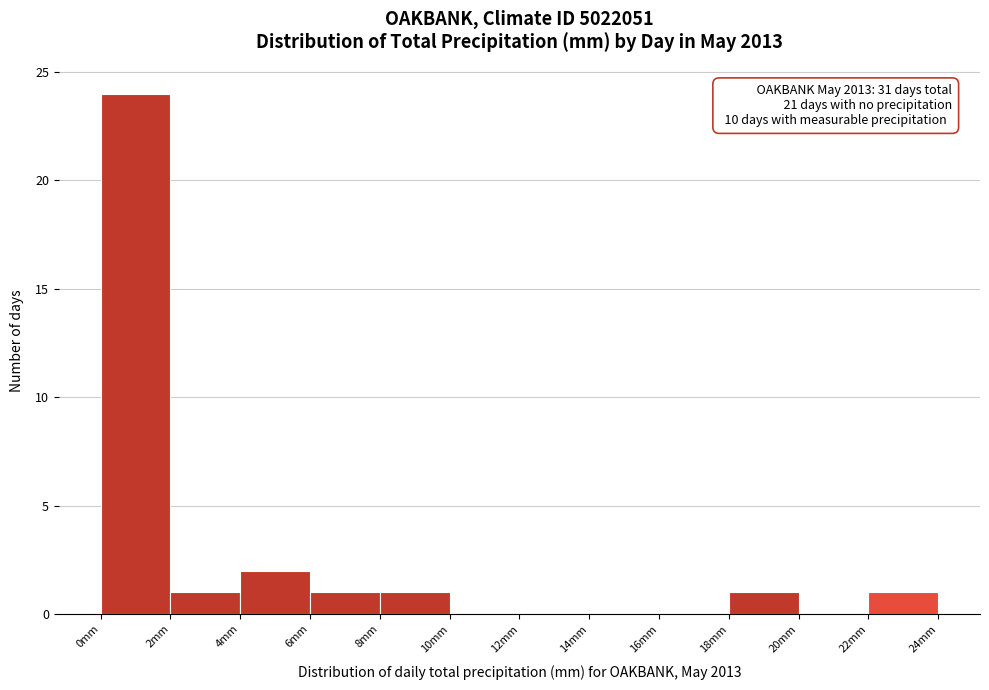

Which range on the x-axis has the tallest bar?

0 to 2